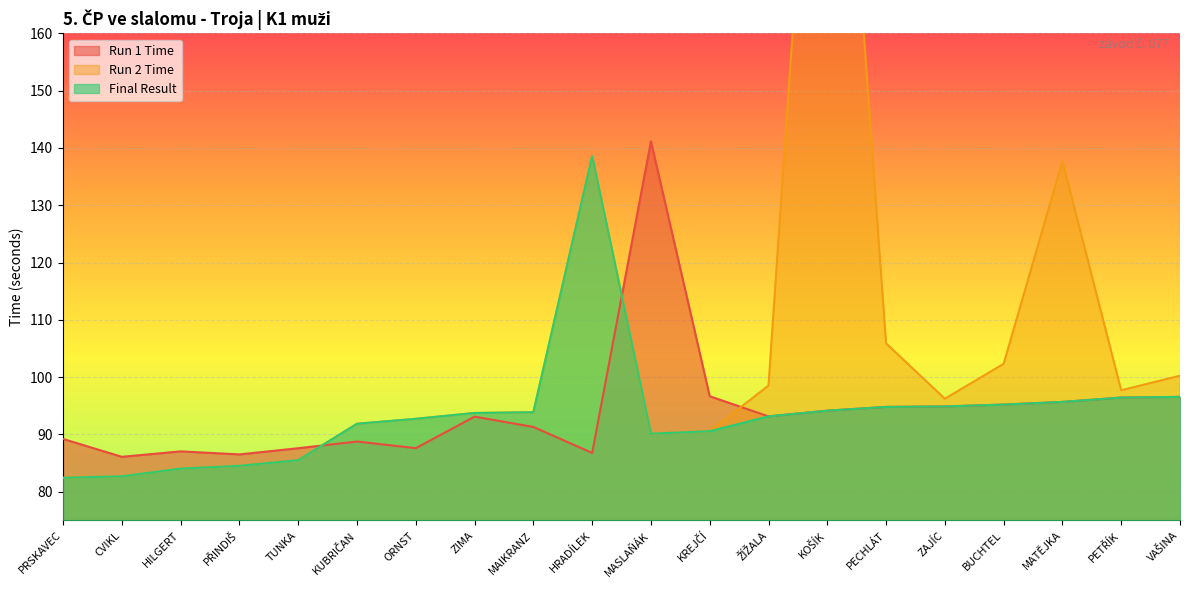

How many interior local peaks does the Run 2 Time series have?

3